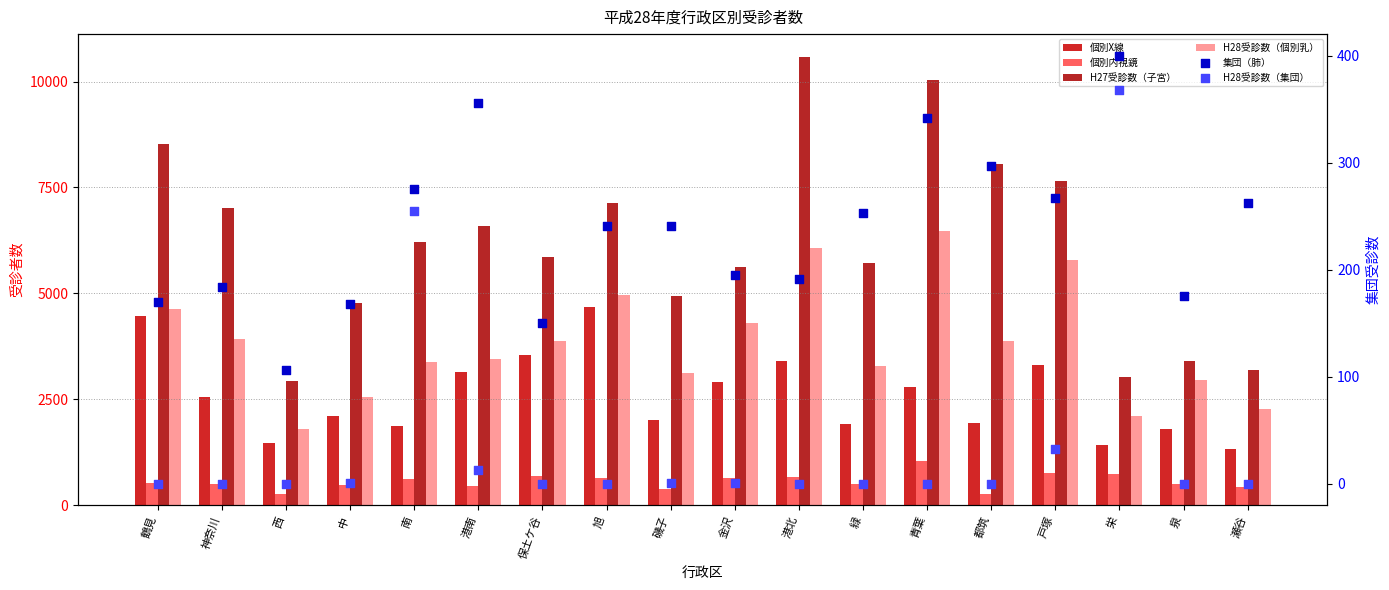

What are all the series names shown in the legend?

個別X線, 個別内視鏡, H27受診数（子宮）, H28受診数（個別乳）, 集団（肺）, H28受診数（集団）